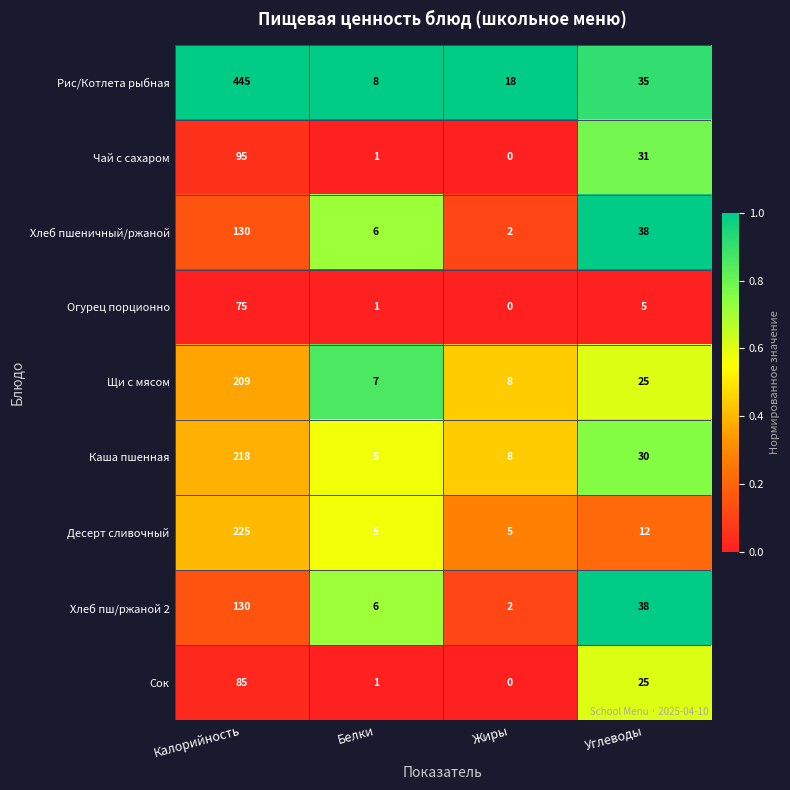

What is the greatest value displayed?

445